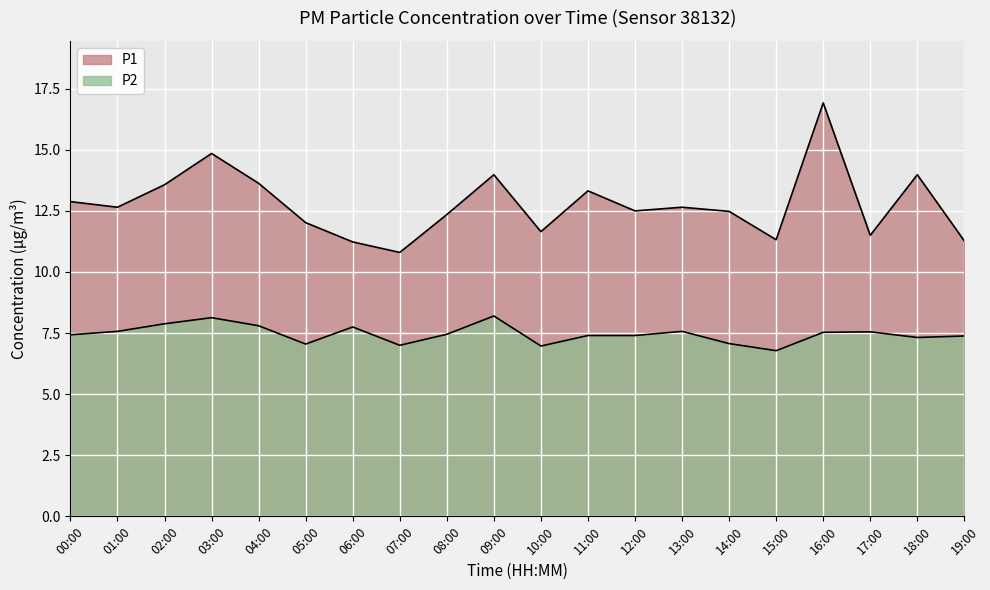

Is it true that P2 equals 11.8 at 15:00?

False